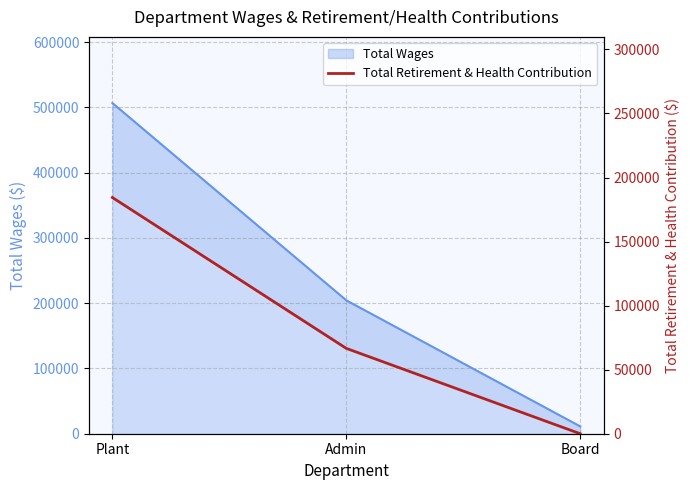

What is the label of the 3rd point from the left?

Board